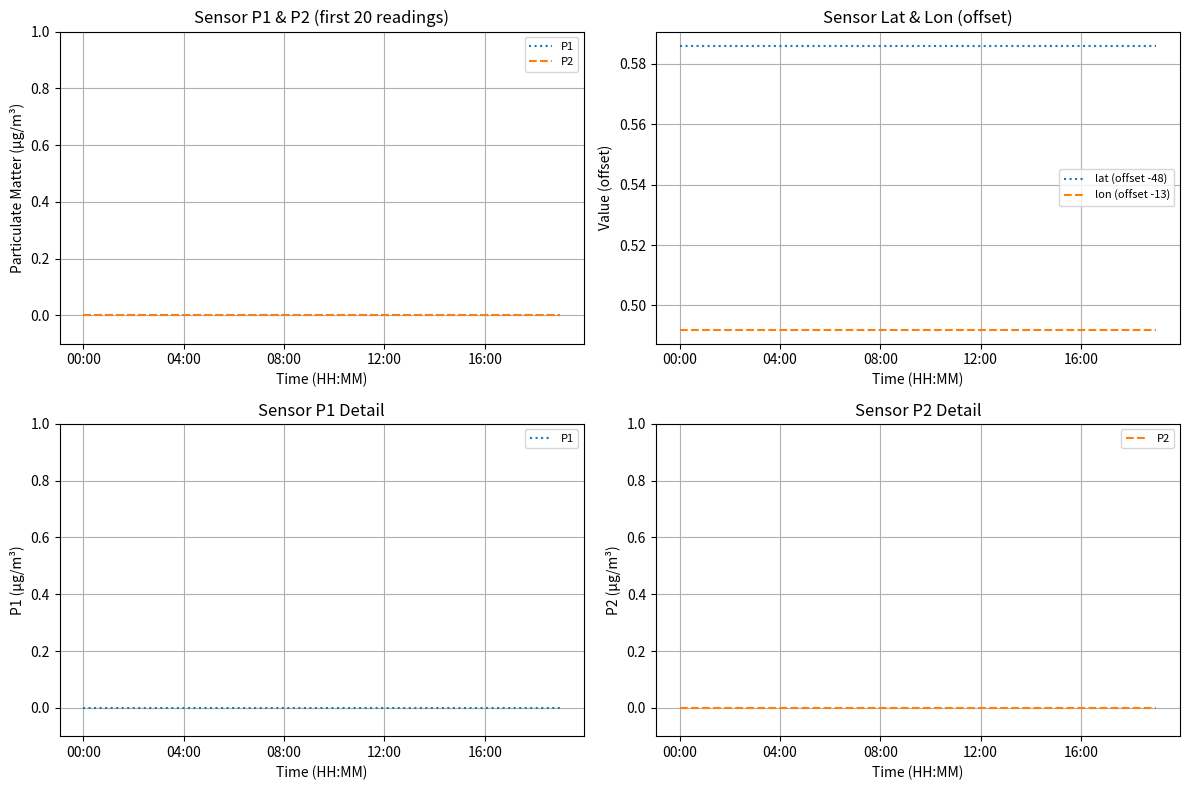

Which label corresponds to the smallest value in the chart?

00:00